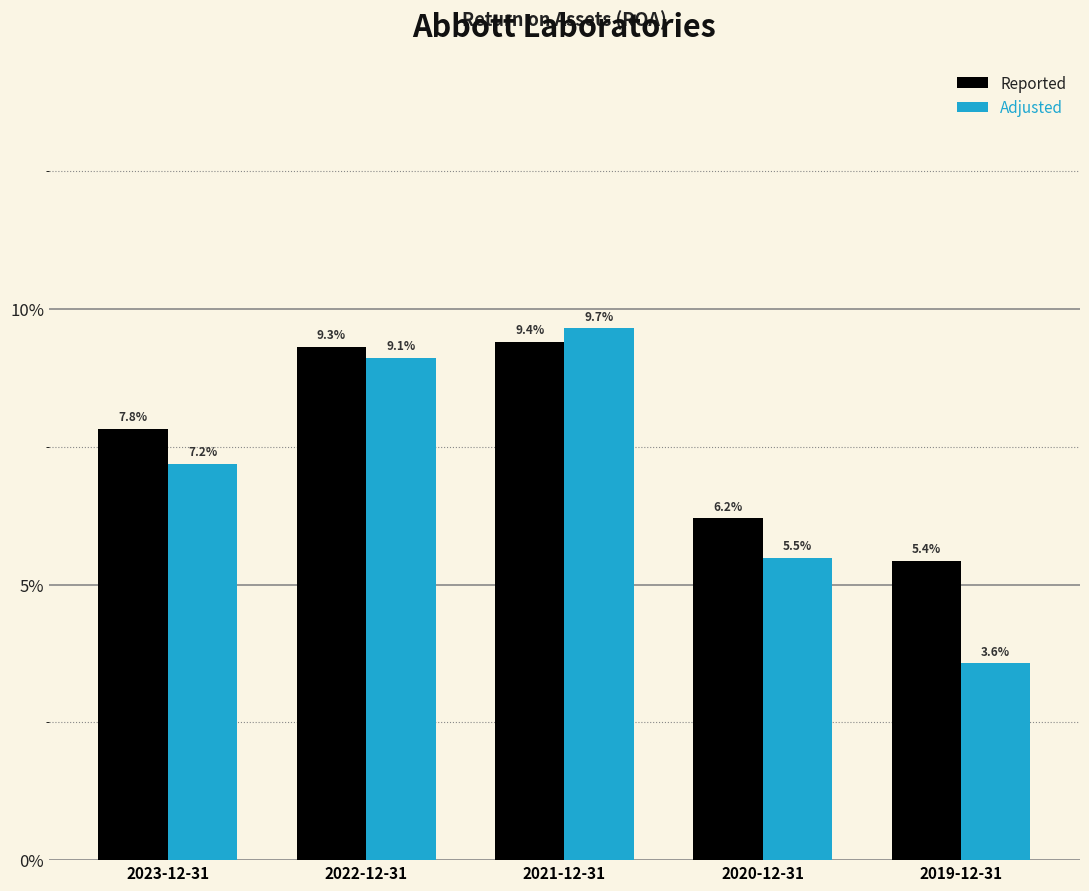

List the series in order of their overall mean, highest first.

Reported, Adjusted